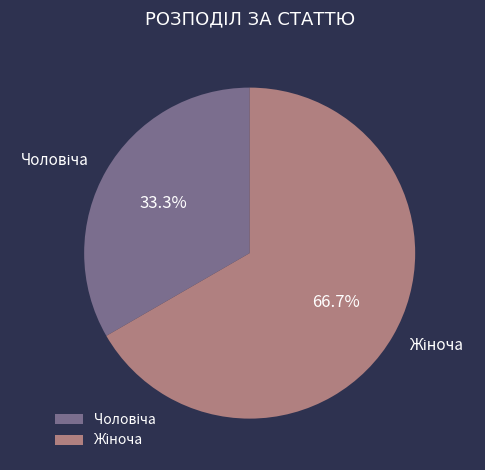

Is there any slice that represents more than half of the pie?

Yes